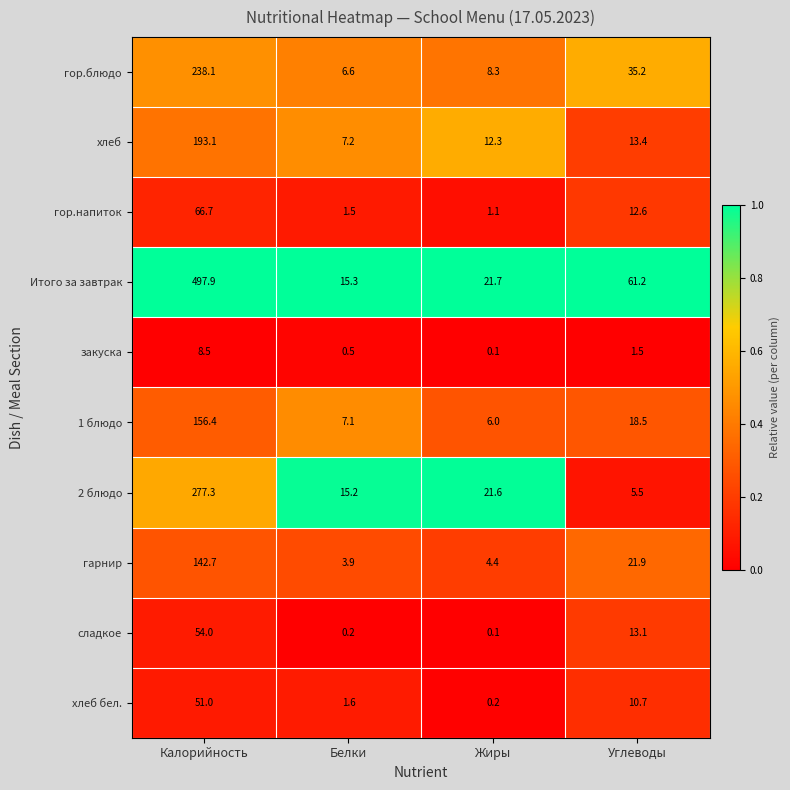

Is it true that закуска equals 8.5 at Калорийность?

True